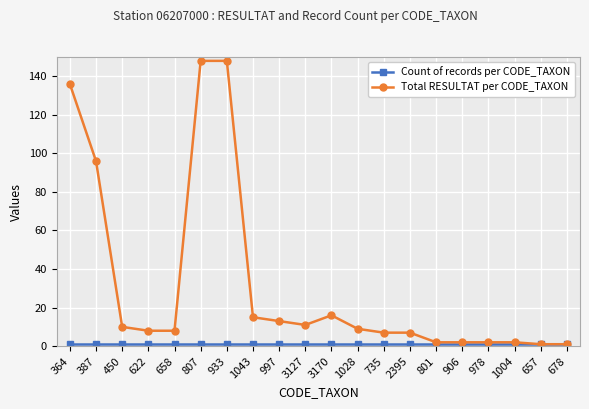

Which series has the largest total across all categories?

Total RESULTAT per CODE_TAXON